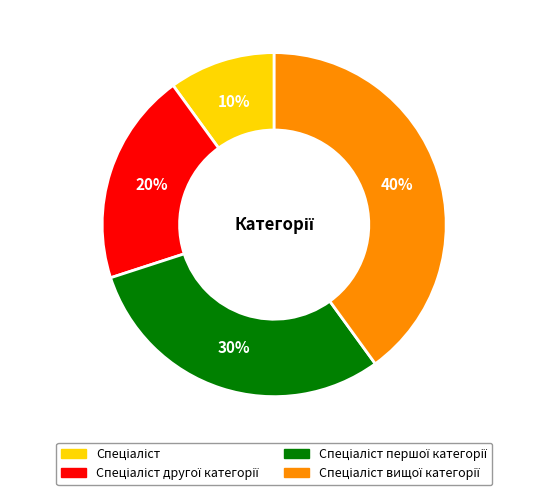

Is there any slice that represents more than half of the pie?

No